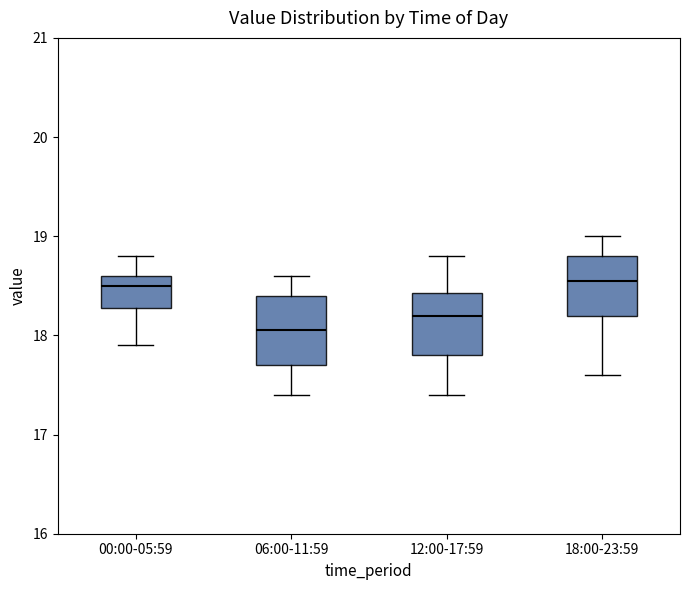

Where is the upper edge of the box for 18:00-23:59 on the y-axis? The values are not printed on the chart, so give them approximately, as read against the axis.

18.8